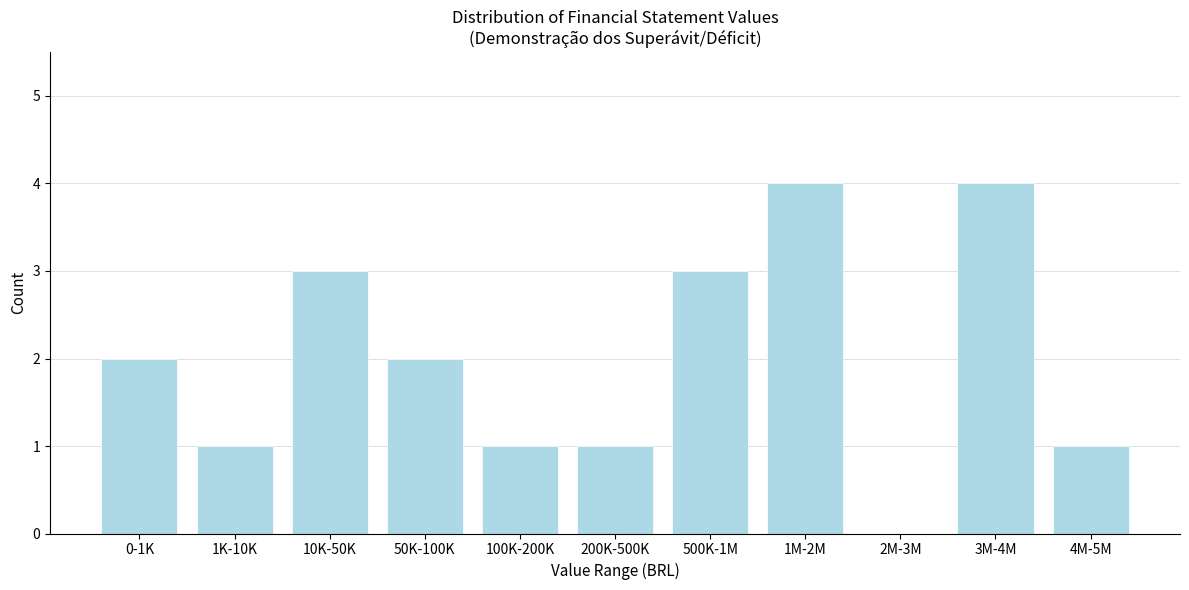

Reading left to right, extract all data points from this chart.

0-1K=2	1K-10K=1	10K-50K=3	50K-100K=2	100K-200K=1	200K-500K=1	500K-1M=3	1M-2M=4	2M-3M=0	3M-4M=4	4M-5M=1